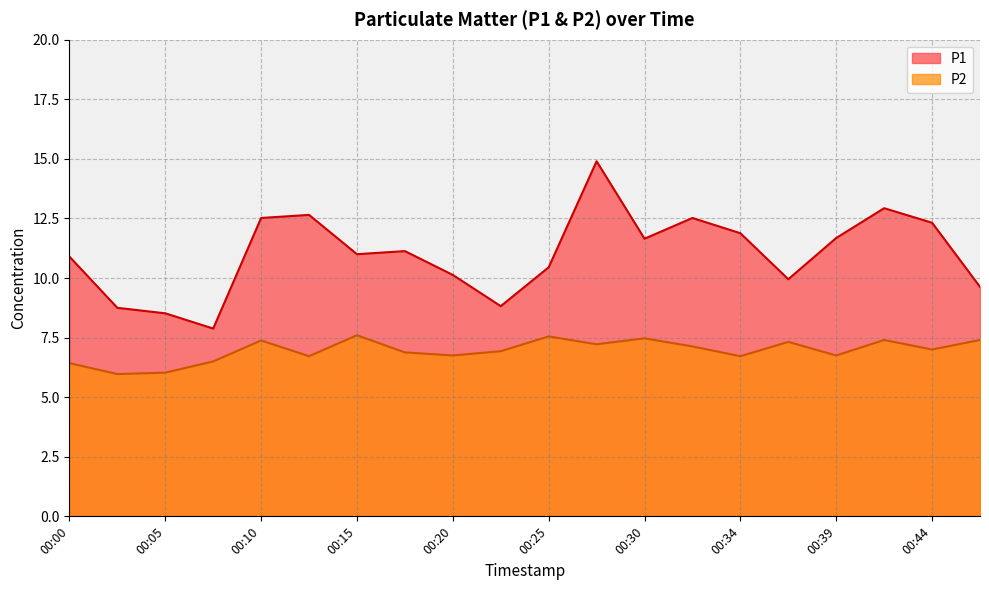

In P1, how many points are higher than both neighbors (excluding endpoints)?

5